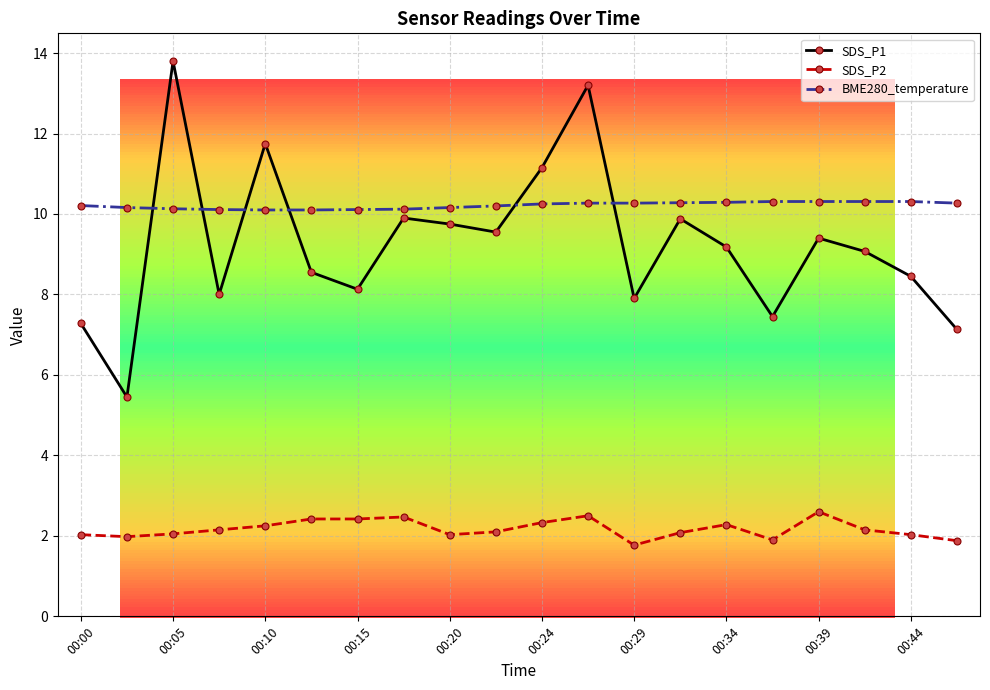

What is the difference between the maximum and second lowest values in the SDS_P2 series?

0.7